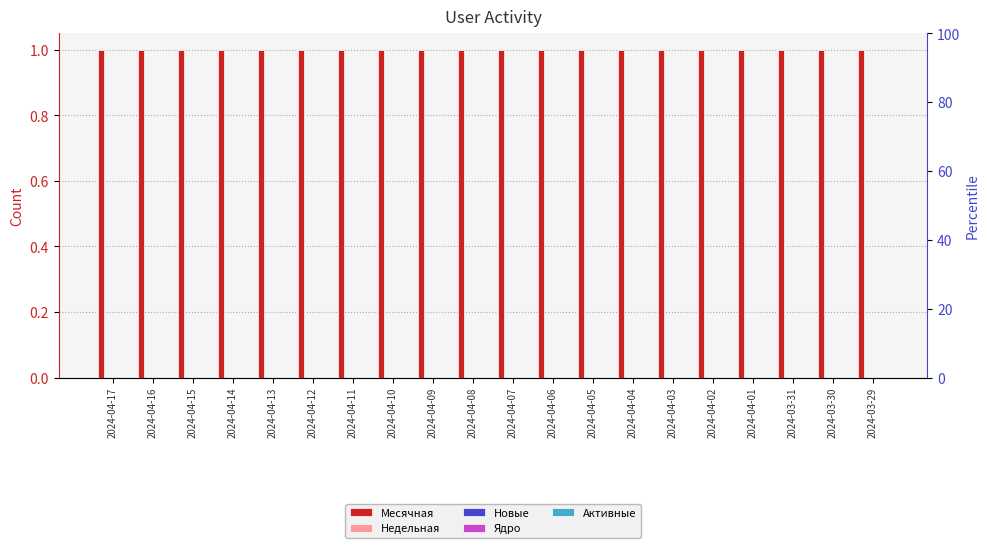

What is the difference between the highest and lowest values at 2024-04-08?

1